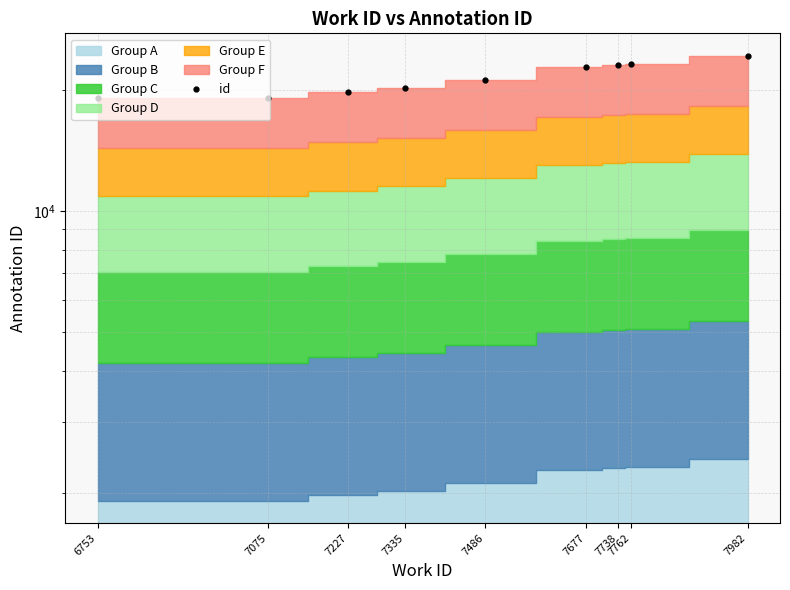

What is the sum of all values?

192597